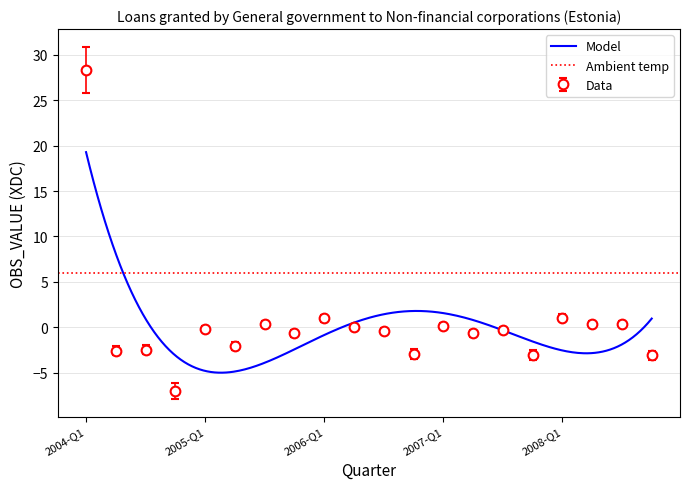

Reading right to left, what are all the values shown in this chart?

-3.1	0.4	0.4	1.0	-3.1	-0.3	-0.7	0.2	-2.9	-0.4	0.1	1.0	-0.7	0.3	-2.1	-0.2	-7.0	-2.5	-2.6	28.3